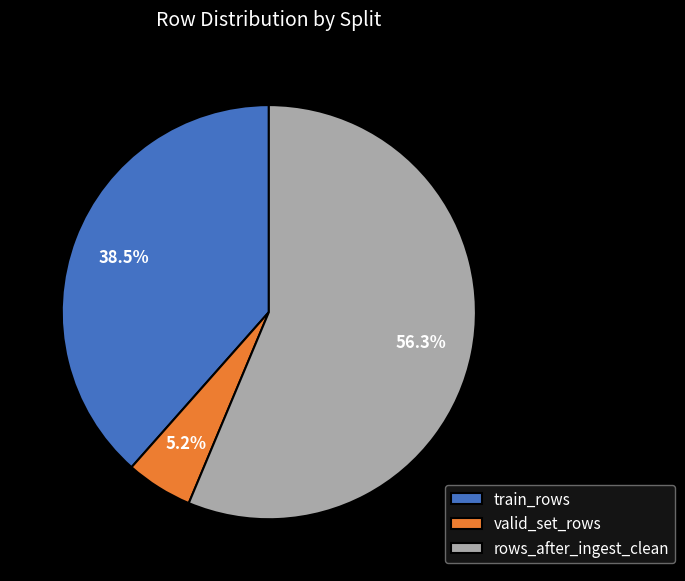

What percentage is NOT represented by rows_after_ingest_clean?

43.7%